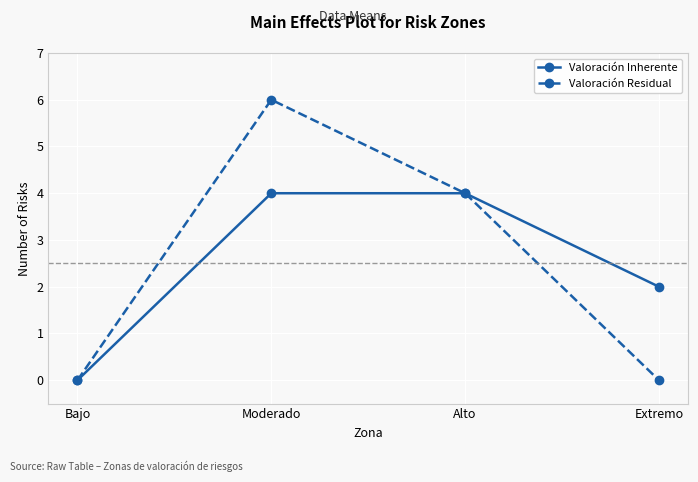

At which label does Valoración Inherente reach its minimum?

Bajo